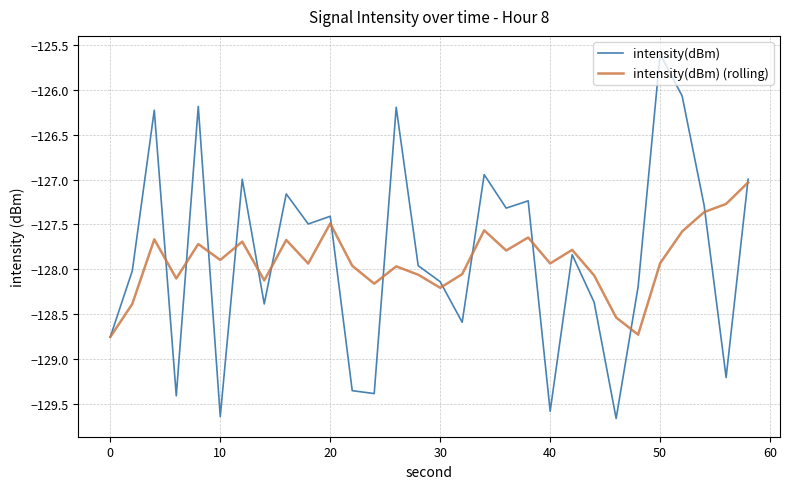

What is the greatest value displayed?

-125.6